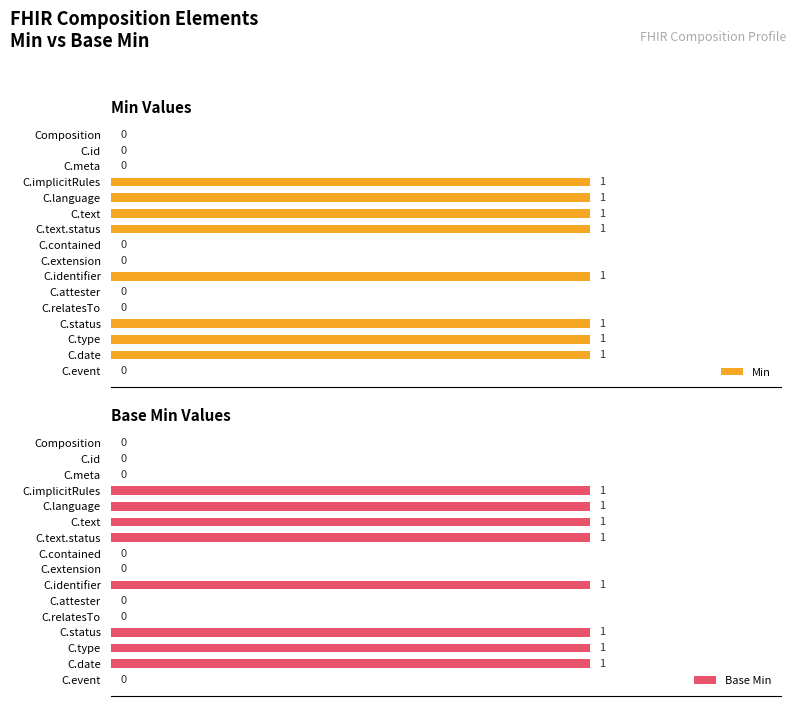

Reading left to right, transcribe all the data shown in this chart.

Min: 0	0	0	1	1	1	1	0	0	1	0	0	1	1	1	0
Base Min: 0	0	0	1	1	1	1	0	0	1	0	0	1	1	1	0